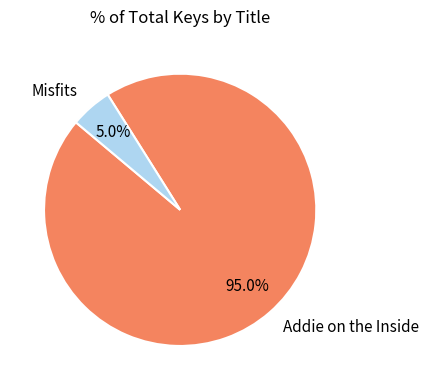

To the nearest percent, what portion does Misfits represent?

5%